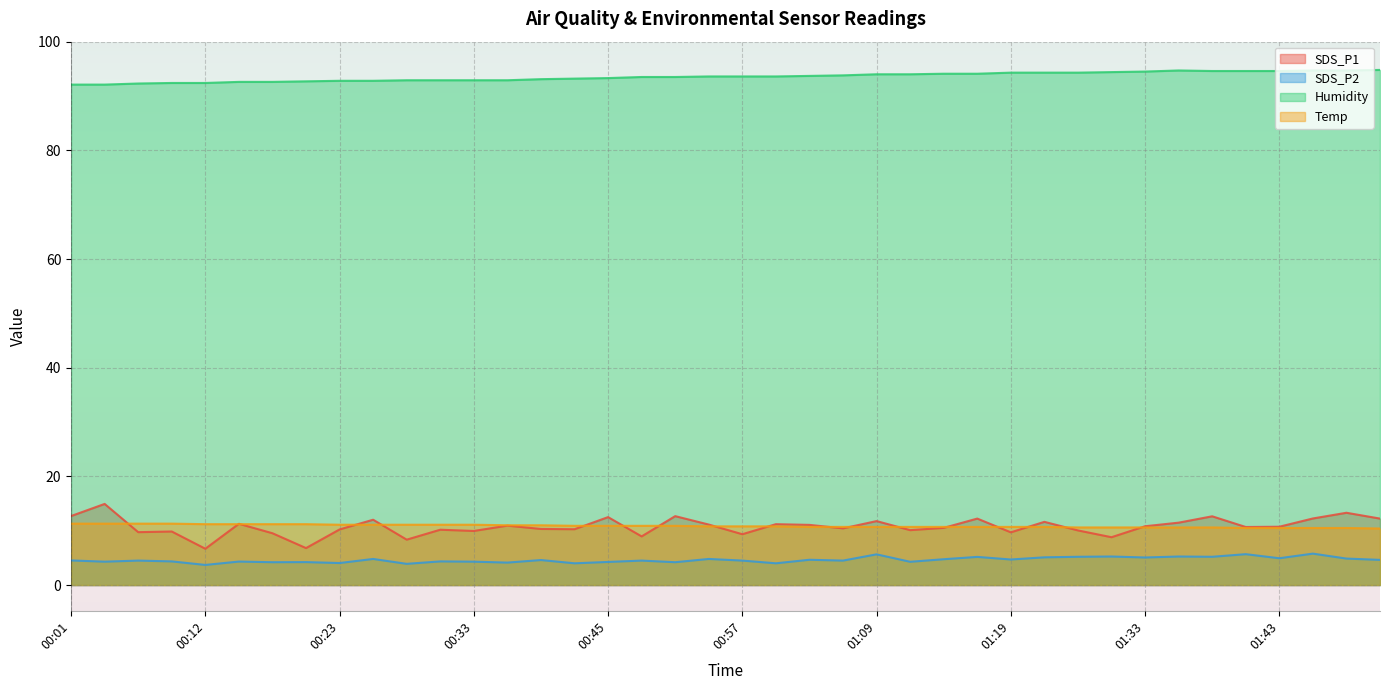

At which category does the chart reach its peak across all series?

01:51